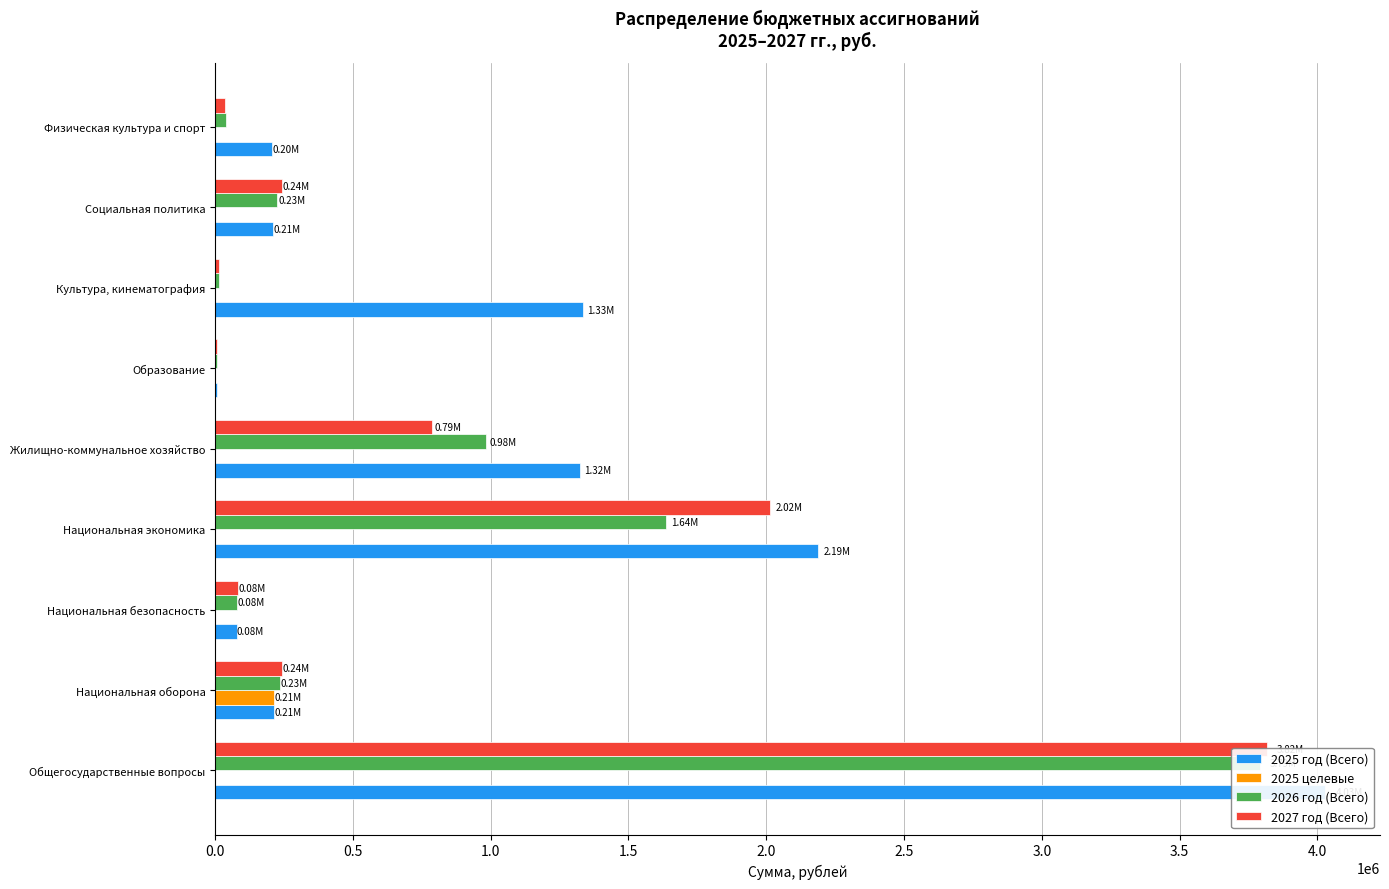

How many values in the 2027 год (Всего) series are below 242542?

4